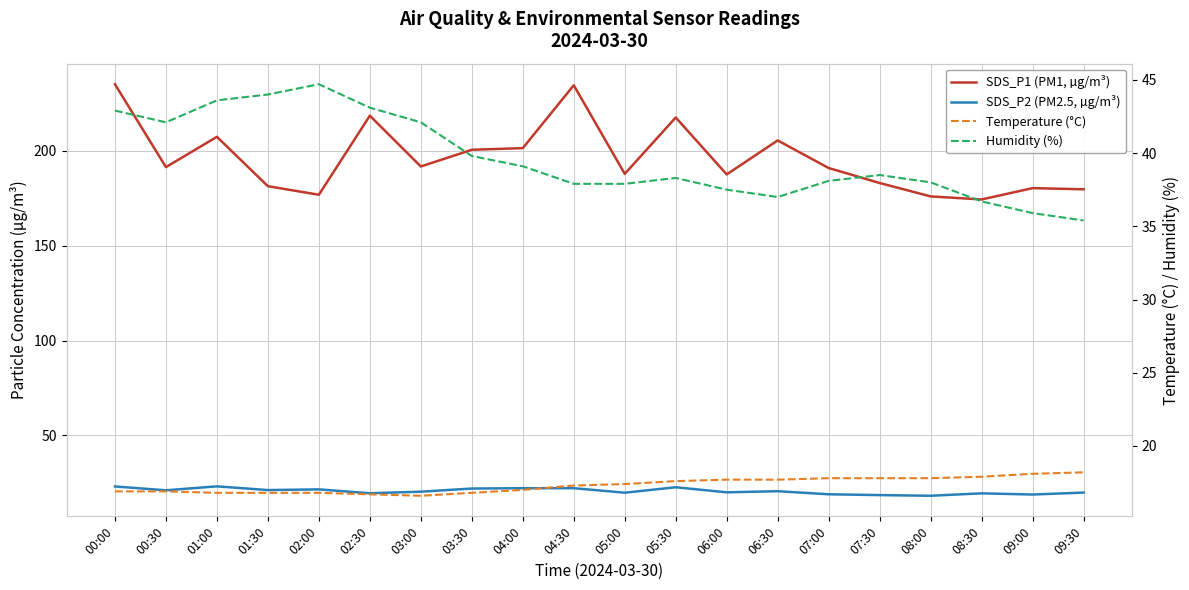

At which category is the sum across all series the highest?

00:00